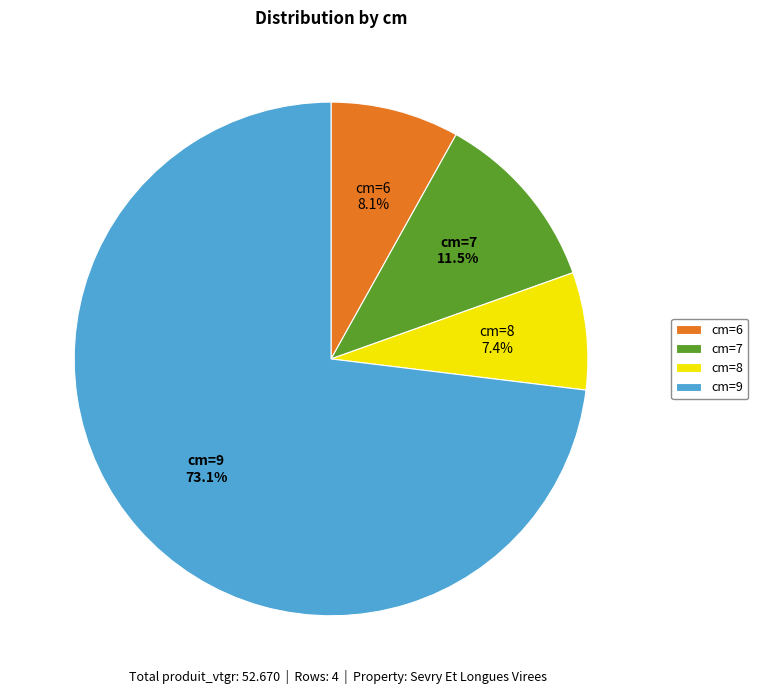

Is there a majority slice in this chart?

Yes